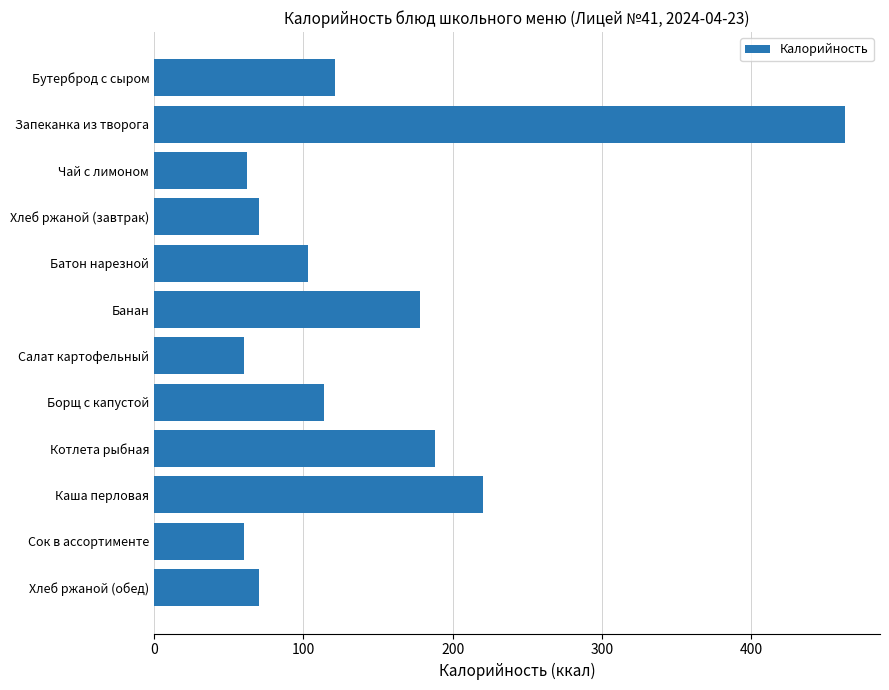

The chart shows a value of 114 at Борщ с капустой. True or false?

True